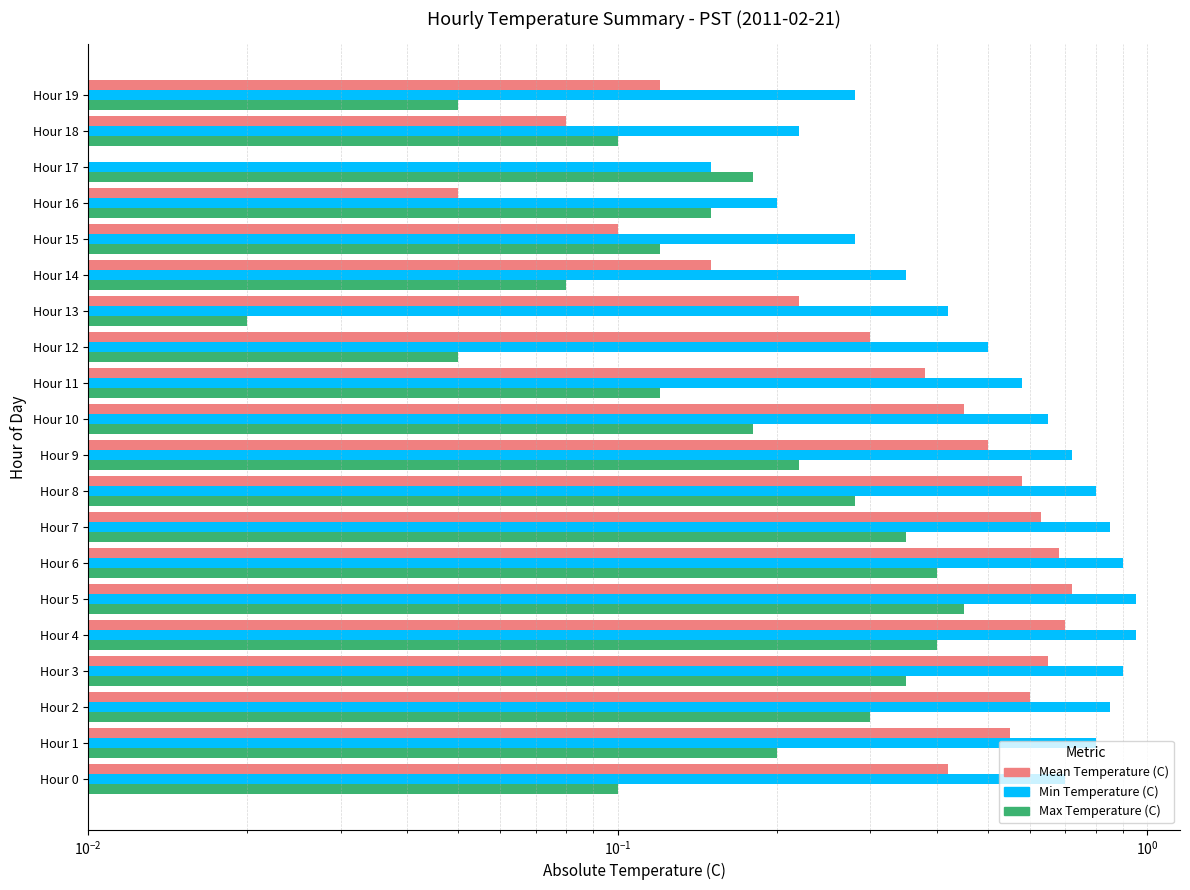

How many bars are there in total?

60